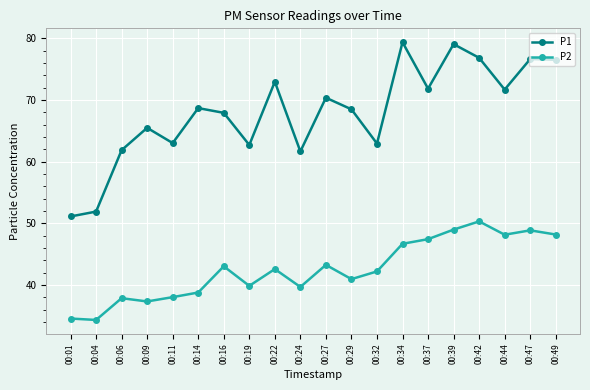

What are all the series names shown in the legend?

P1, P2